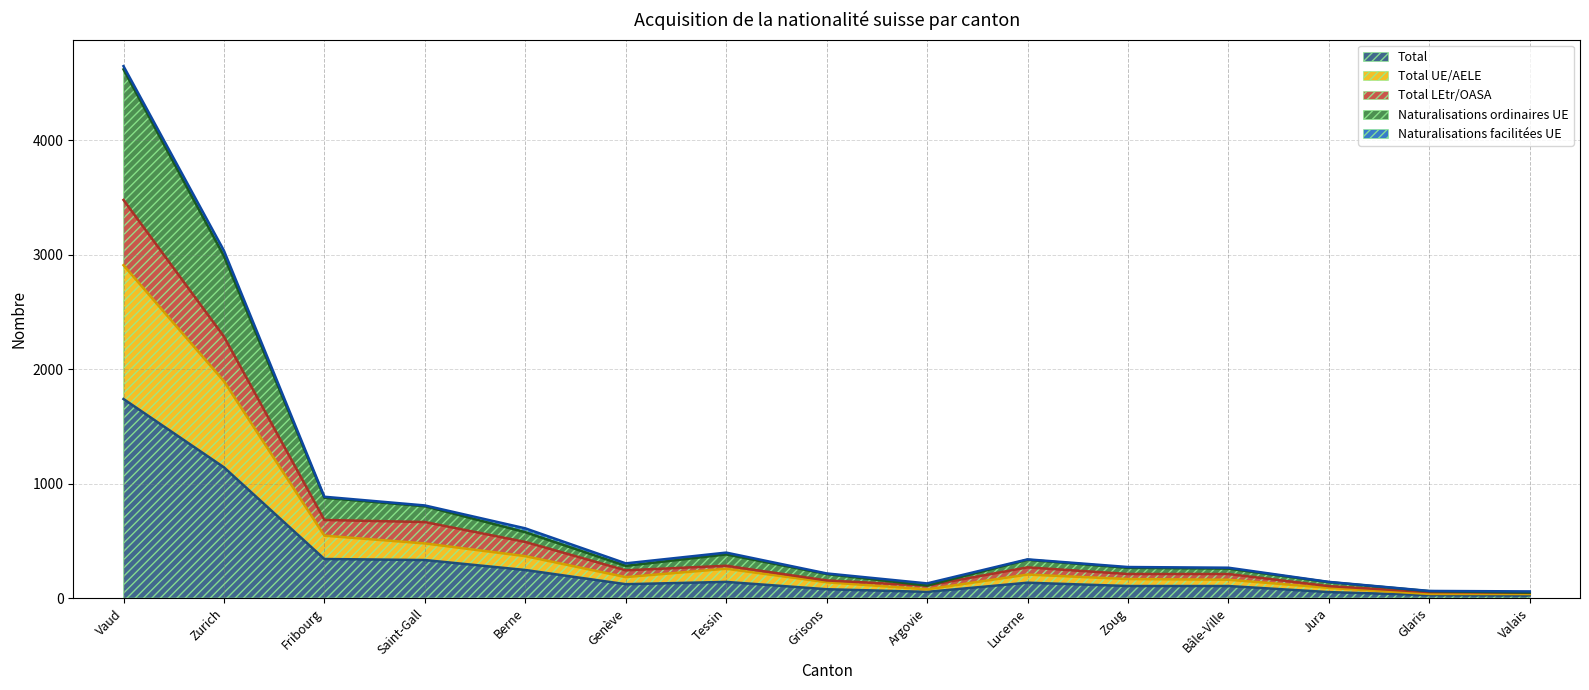

What is the value of the Total UE/AELE point at the 1st from the left?

2908